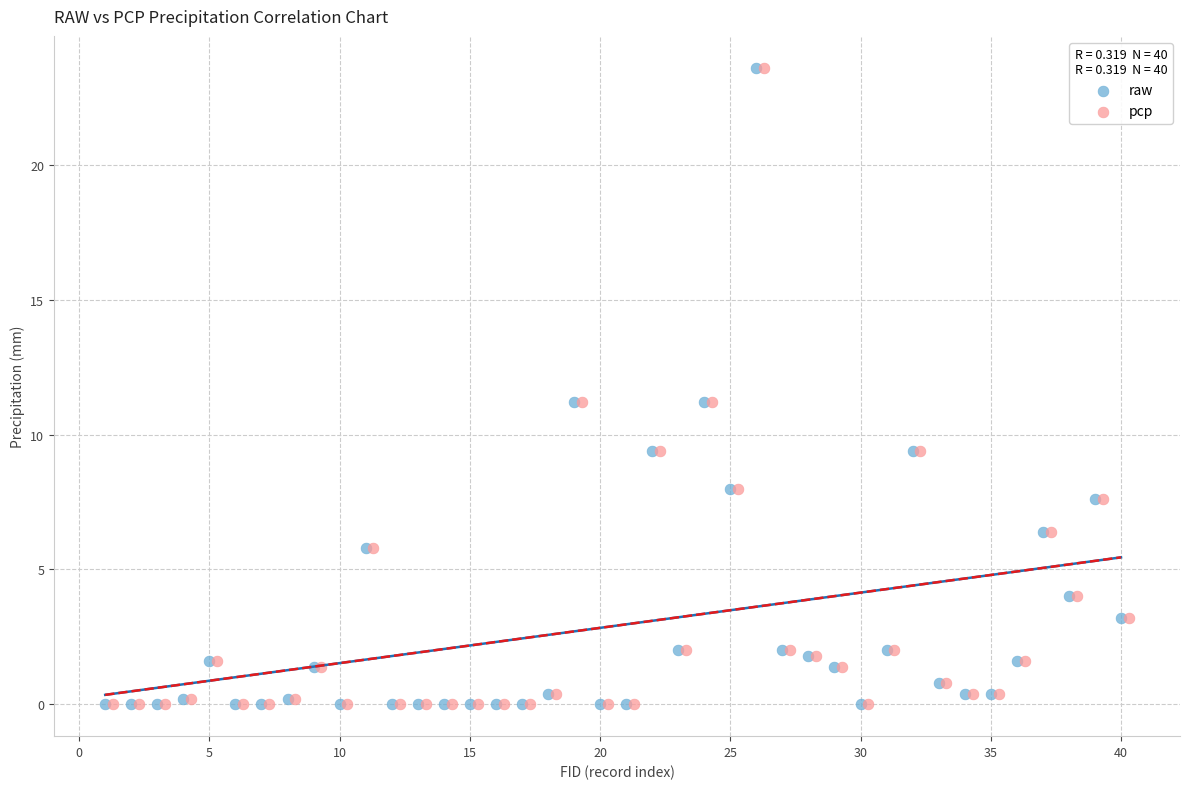

What are all the series names shown in the legend?

raw, pcp